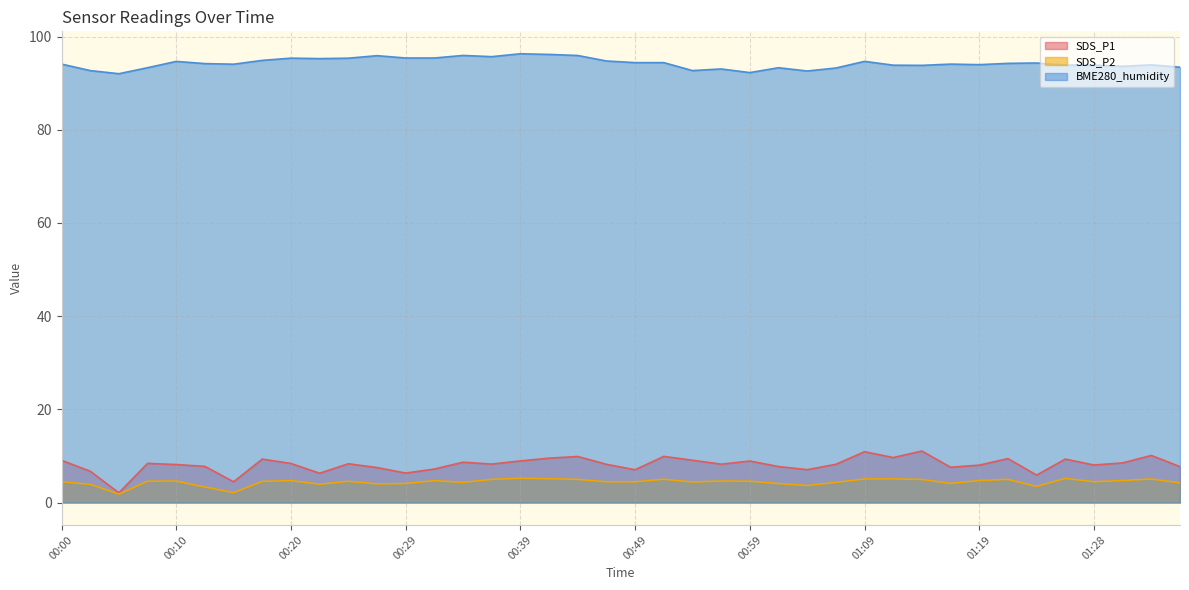

At which category is the sum across all series the highest?

00:42